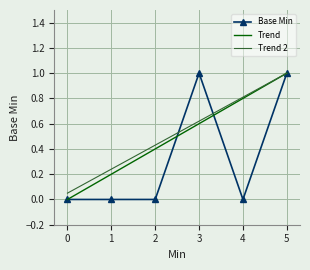

Is this an area chart (filled region under the line)?

No